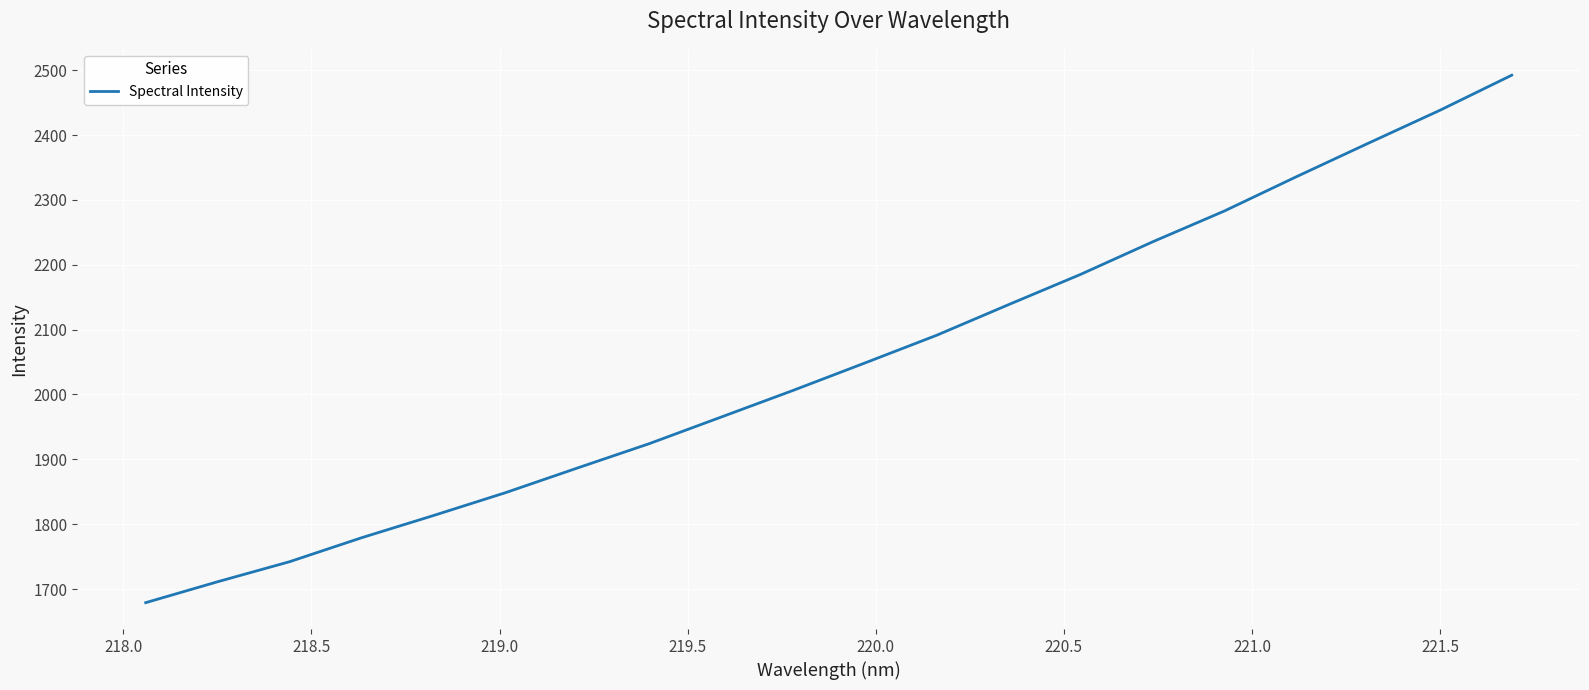

What is the maximum value shown in the chart?

2492.2